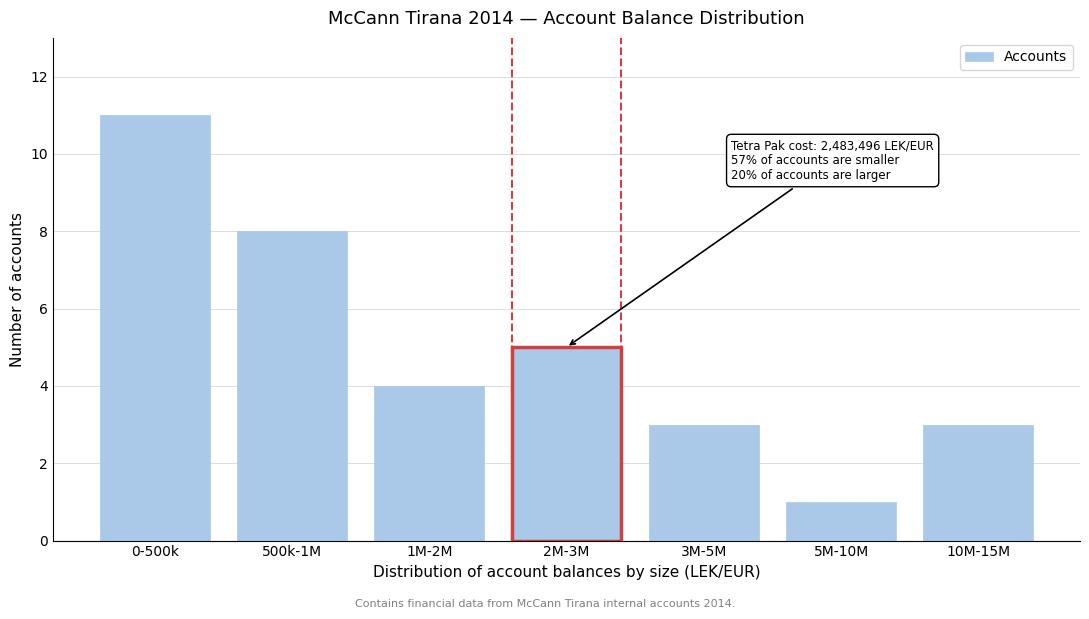

Reading left to right, list all the values displayed in this chart.

11	8	4	5	3	1	3